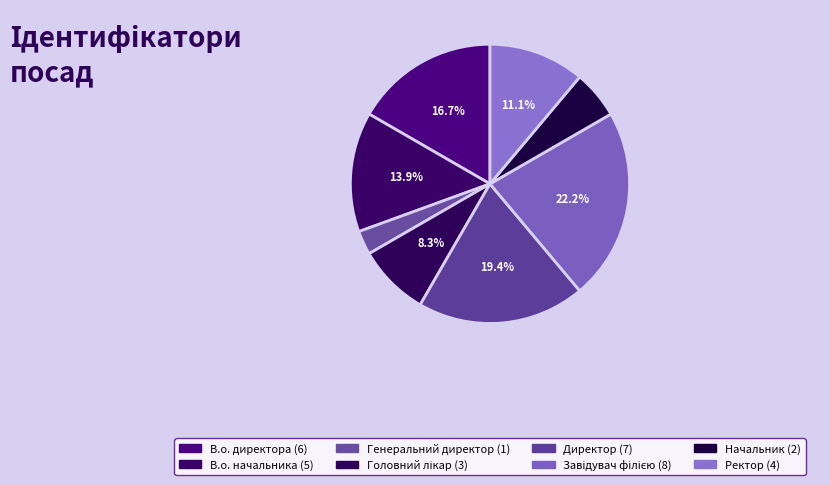

Does В.о. начальника represent more than half of the total?

No